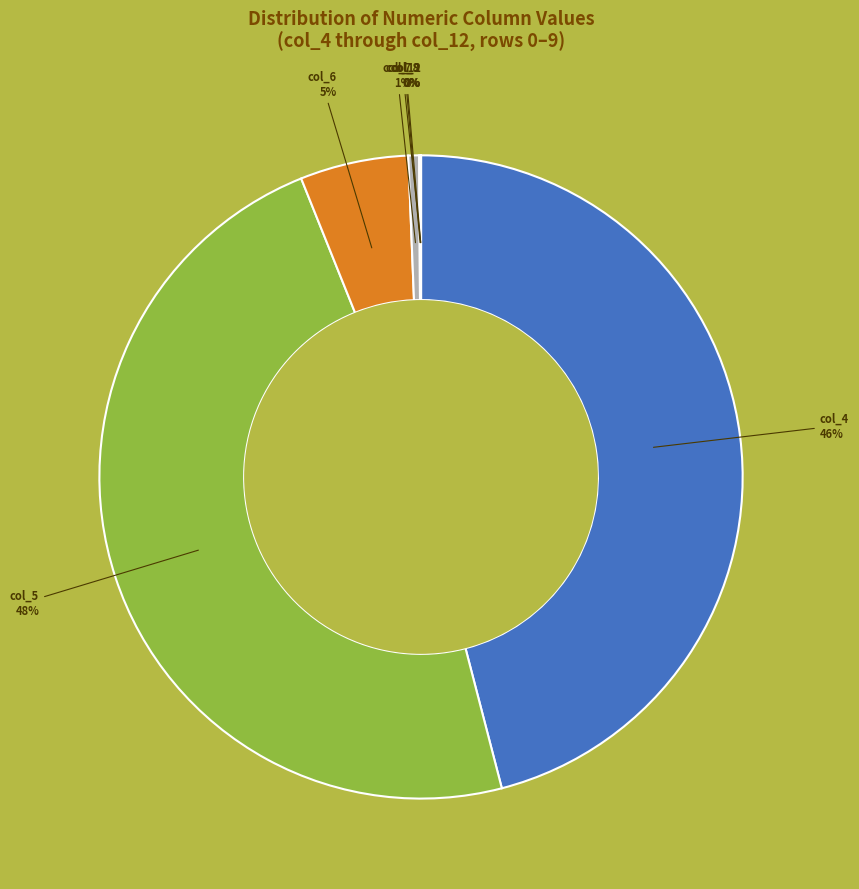

To the nearest percent, what is the average slice percentage?

14%